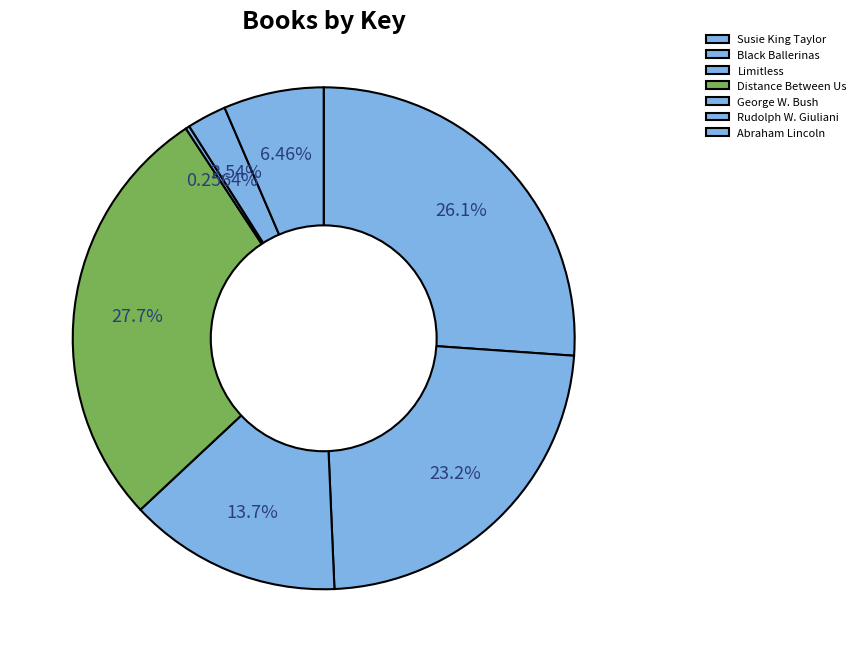

Between Black Ballerinas and Limitless, which is larger?

Black Ballerinas